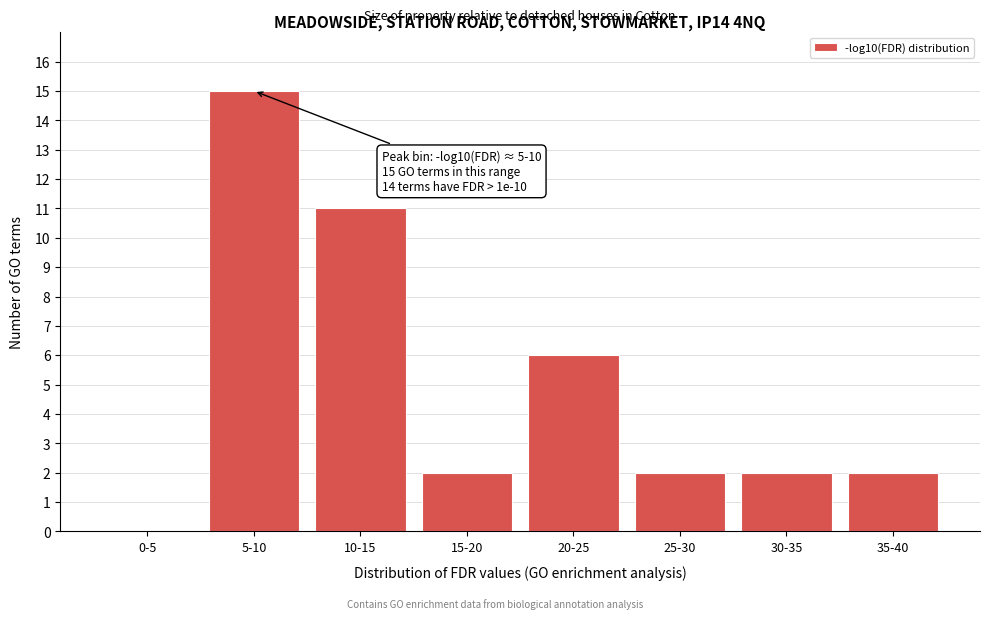

Reading left to right, what are all the values shown in this chart?

0-5=0	5-10=15	10-15=11	15-20=2	20-25=6	25-30=2	30-35=2	35-40=2